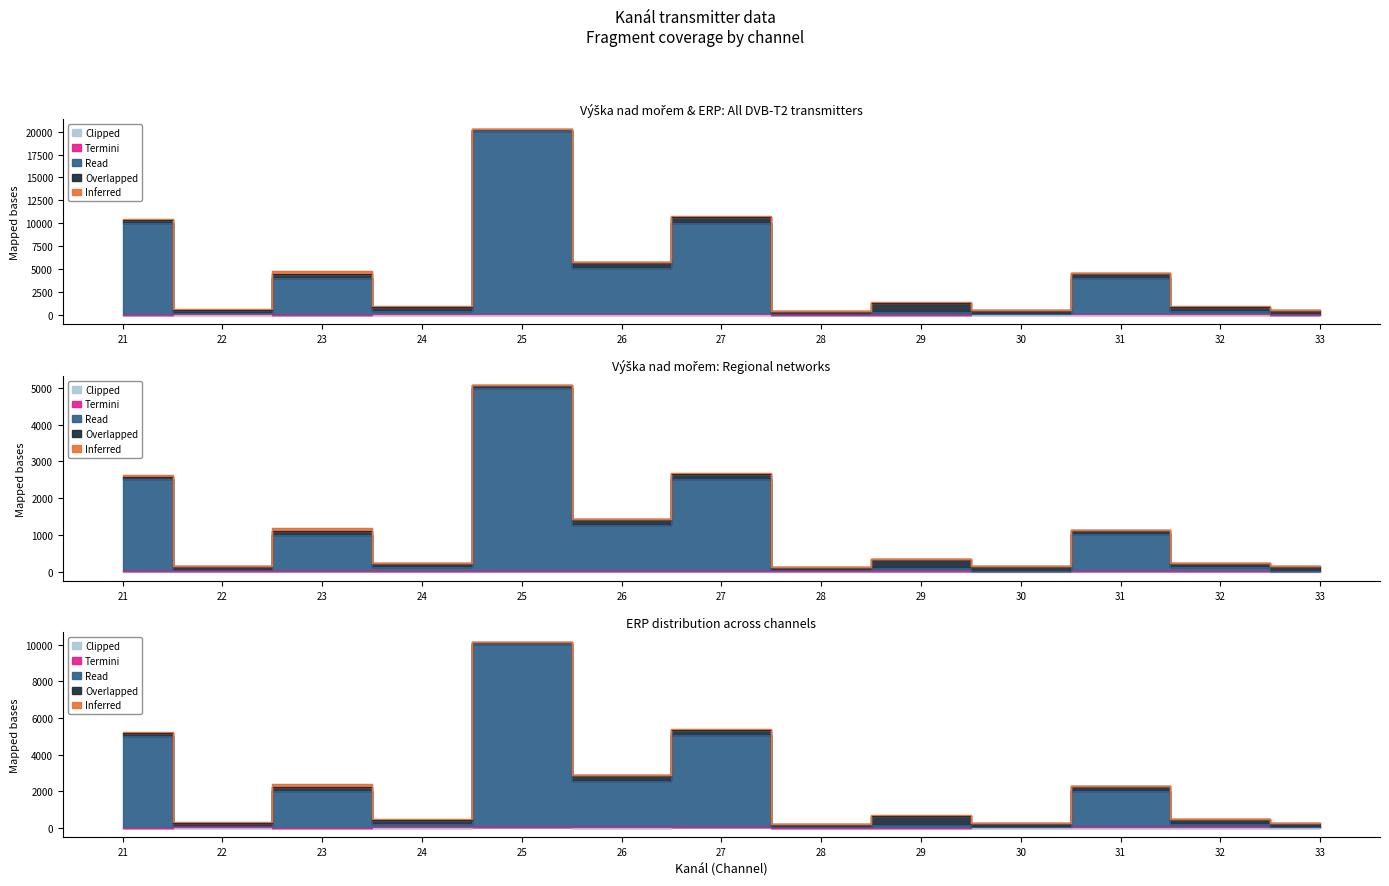

Where does the Clipped series first go above 45?

24